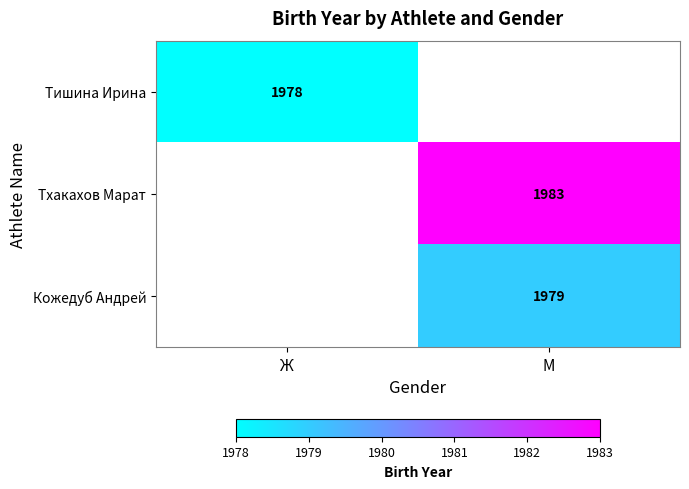

The value of Тишина Ирина at Ж is 2657. True or false?

False